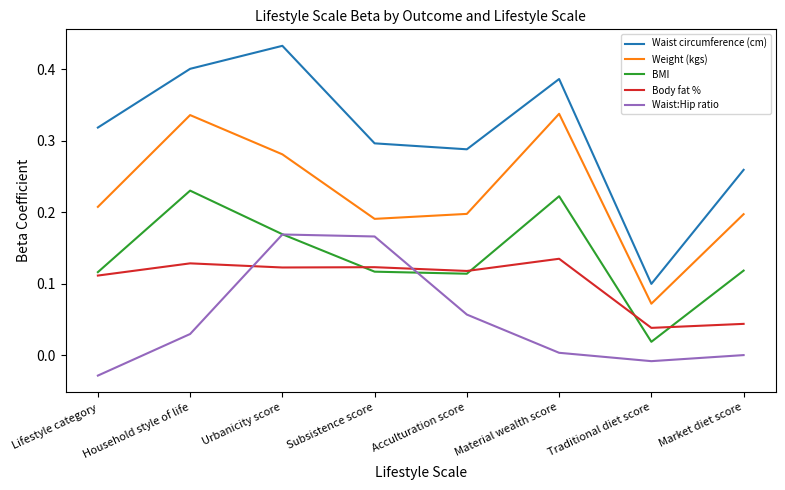

True or false: Waist:Hip ratio and Waist circumference (cm) cross at least once.

False